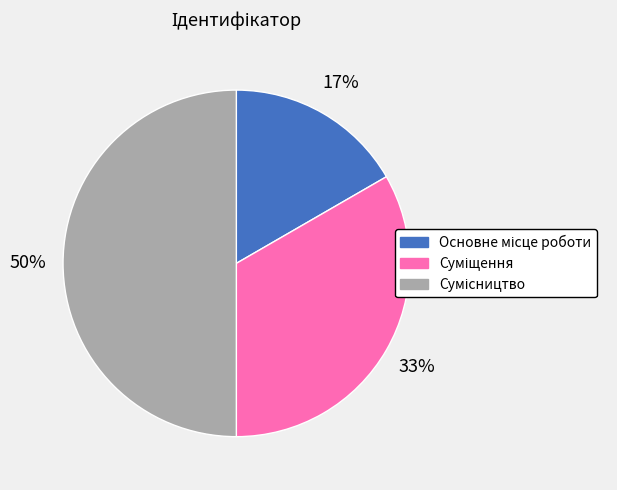

To the nearest percent, what is the average slice percentage?

33%